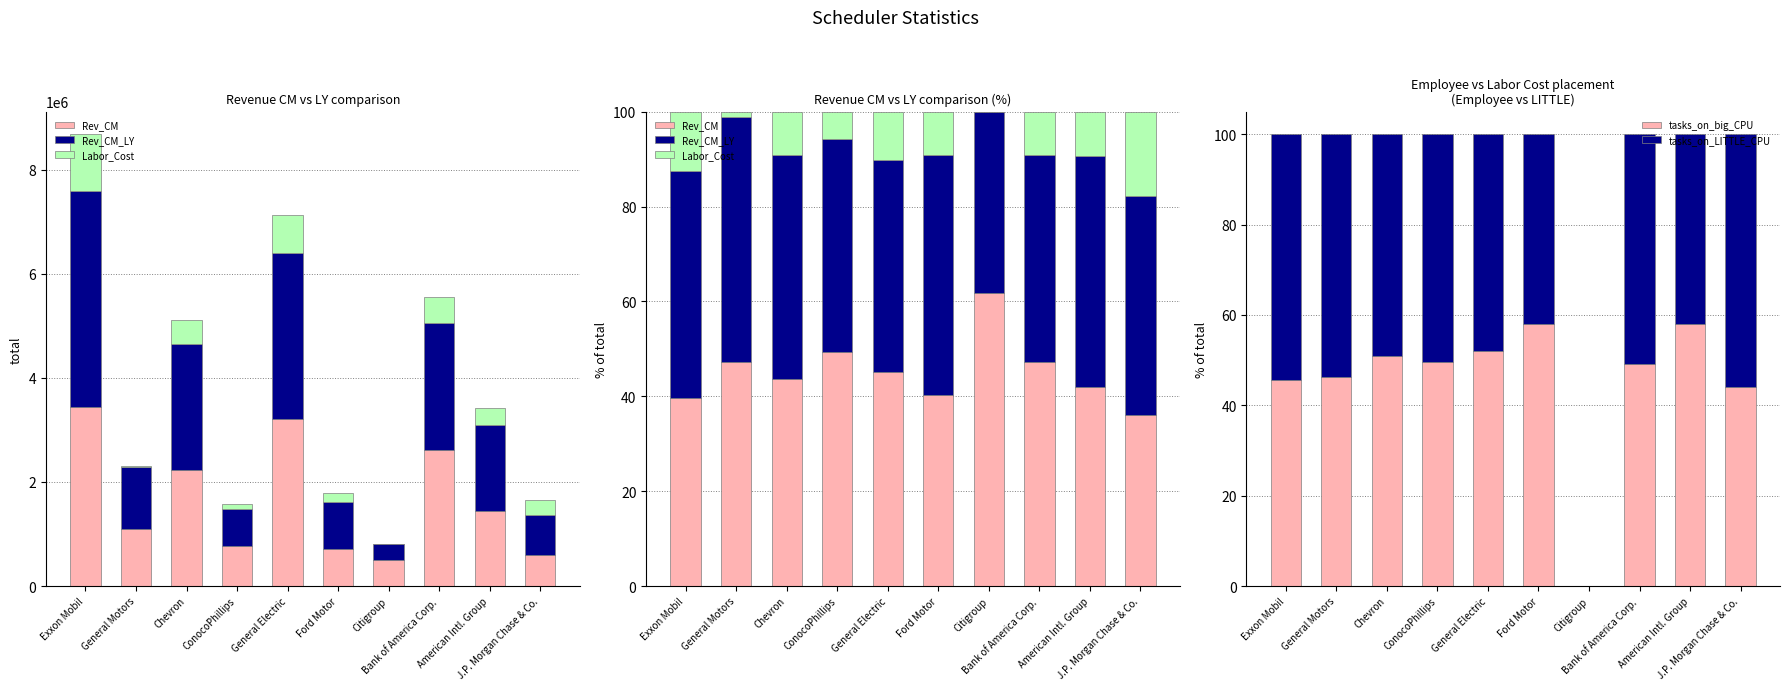

Which has a higher value, J.P. Morgan Chase & Co. or Chevron?

Chevron